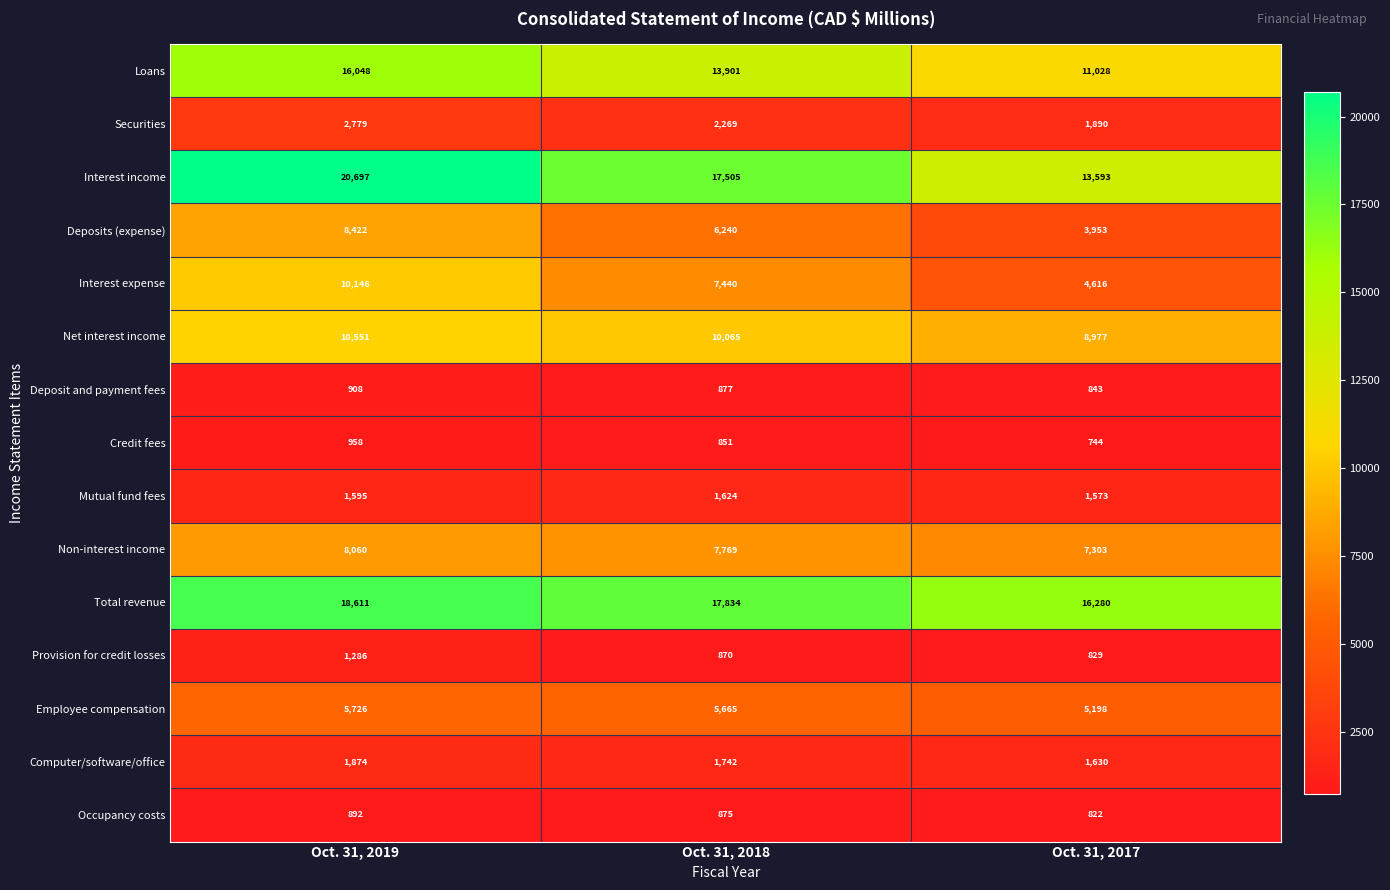

Which series has the largest range (max minus min)?

Interest income